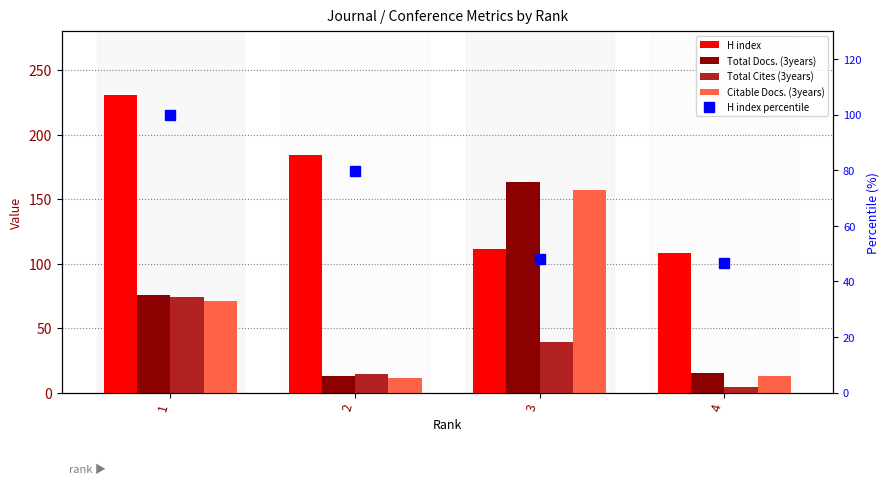

What is the minimum value shown in the chart?

4.0